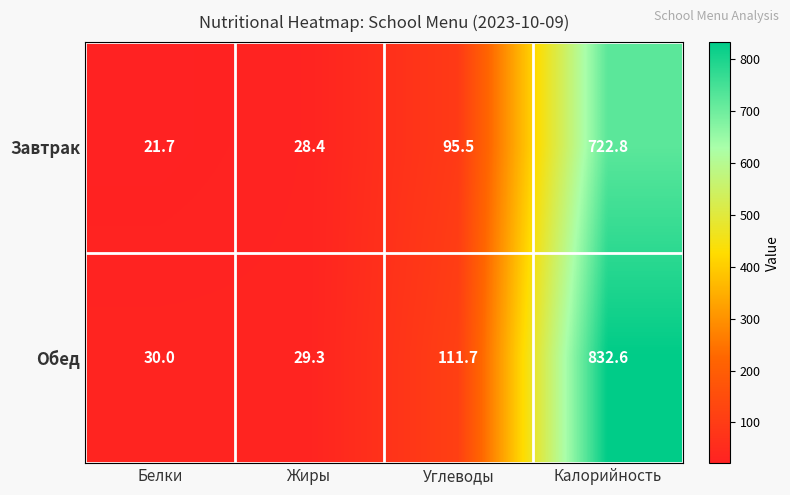

List the series in order of their peak value, lowest first.

Завтрак, Обед